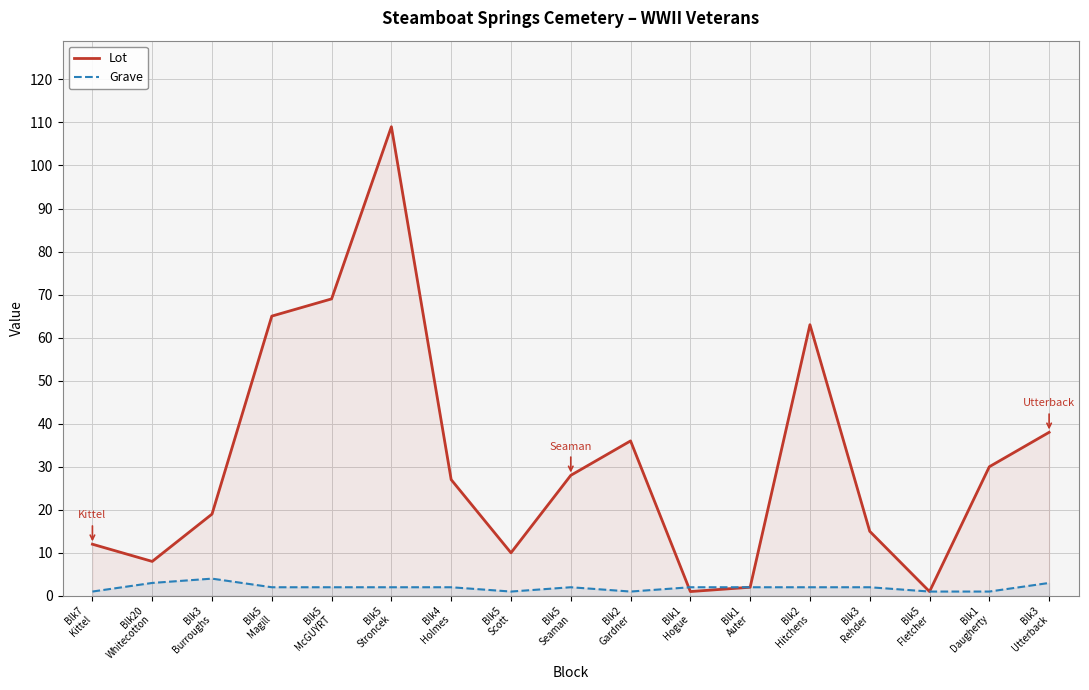

What position from the left is Blk20
Whitecotton?

2